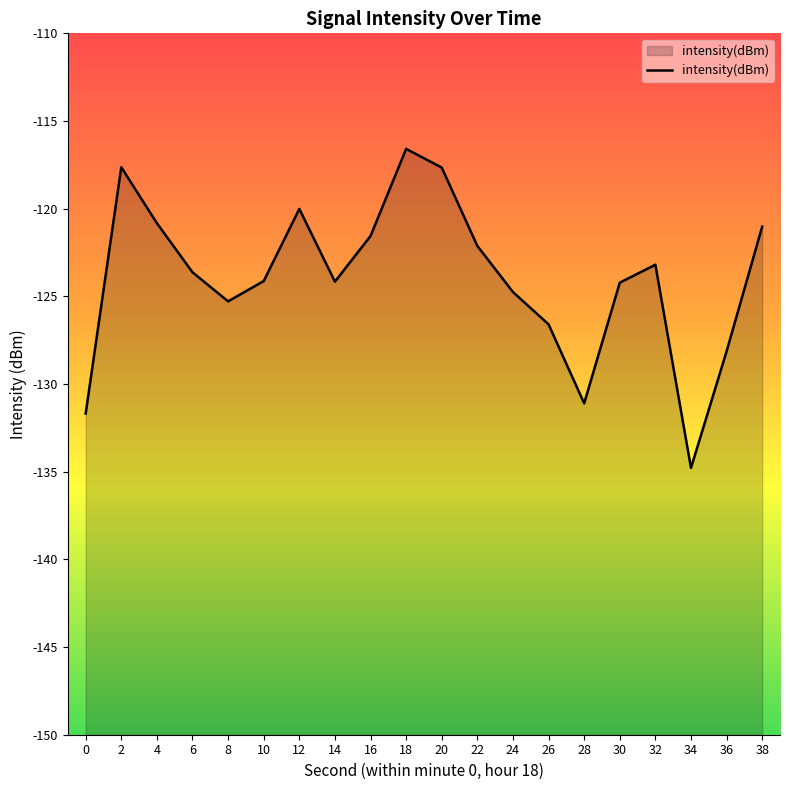

True or false: the data shows -32.0 at 20.

False